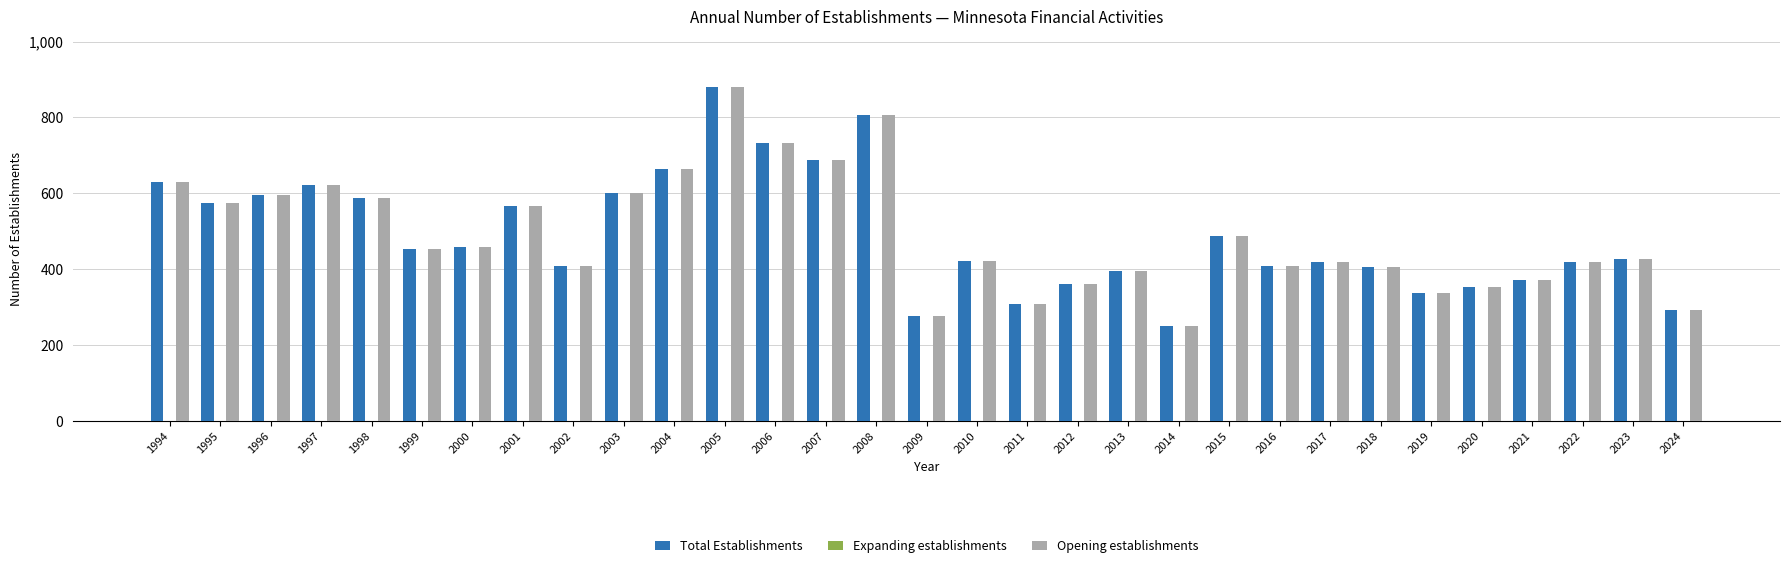

What is the total value across all series at 2006?

1464